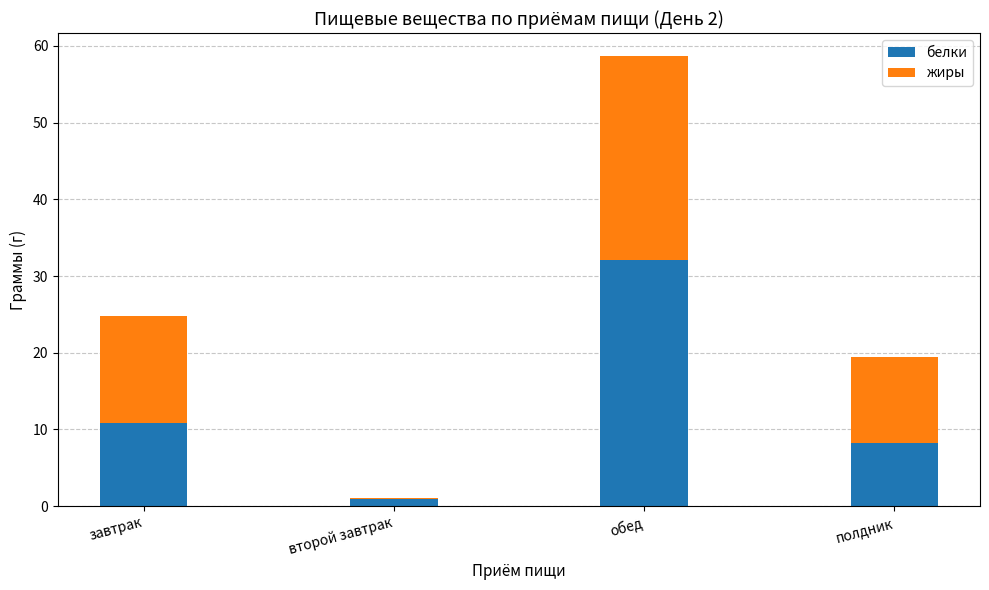

List the labels in order of белки value, smallest first.

второй завтрак, полдник, завтрак, обед